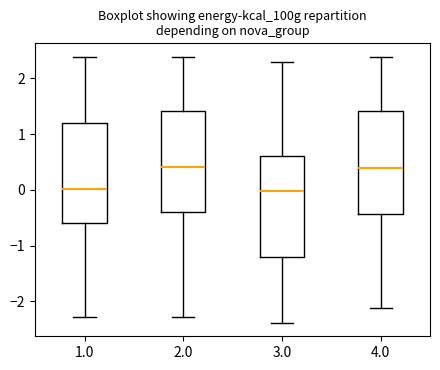

Reading left to right, transcribe this box plot: for each box, give where its median line is, the range the box spans, and where its two whiskers end, as read against the y-axis. The values are not printed on the chart, so give them approximately, as read against the axis.

1.0: median 0.0, box -0.6 to 1.2, whiskers -2.3 to 2.4
2.0: median 0.4, box -0.4 to 1.4, whiskers -2.3 to 2.4
3.0: median 0.0, box -1.2 to 0.6, whiskers -2.4 to 2.3
4.0: median 0.4, box -0.4 to 1.4, whiskers -2.1 to 2.4